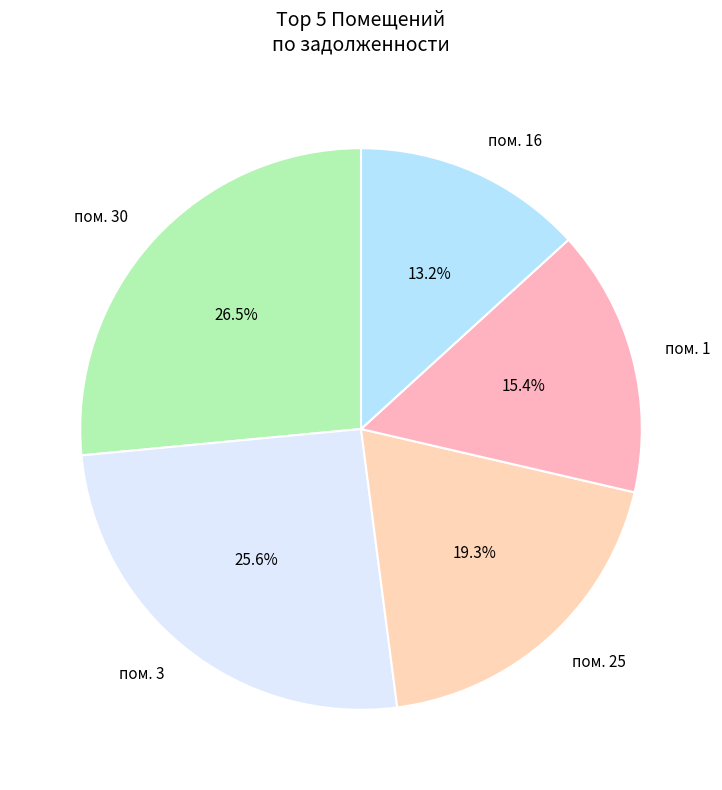

Rank the categories by value from highest to lowest.

пом. 30, пом. 3, пом. 25, пом. 1, пом. 16